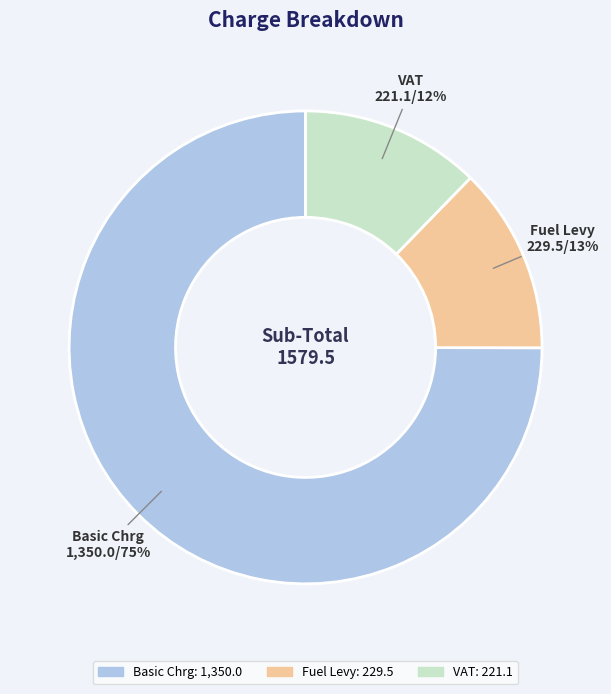

Between Fuel Levy and Basic Chrg, which is larger?

Basic Chrg